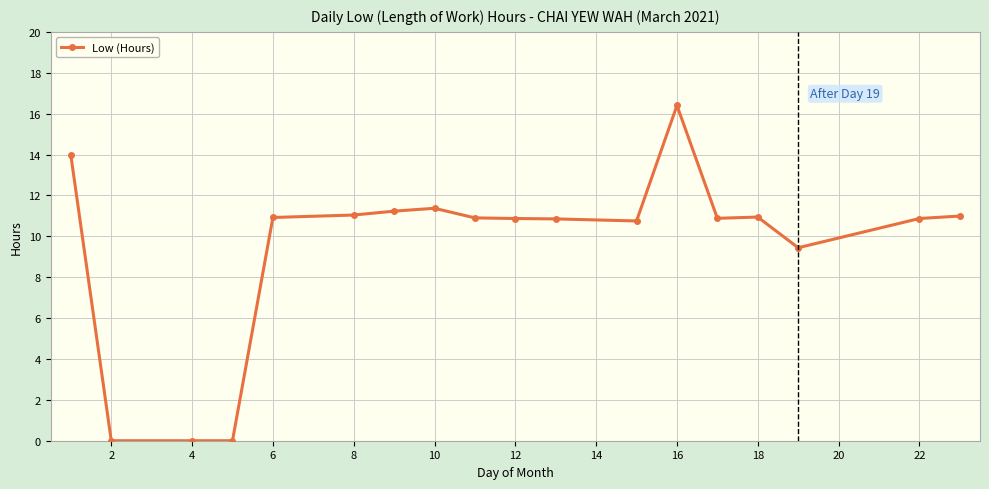

What is the difference between the maximum and minimum values?

16.4